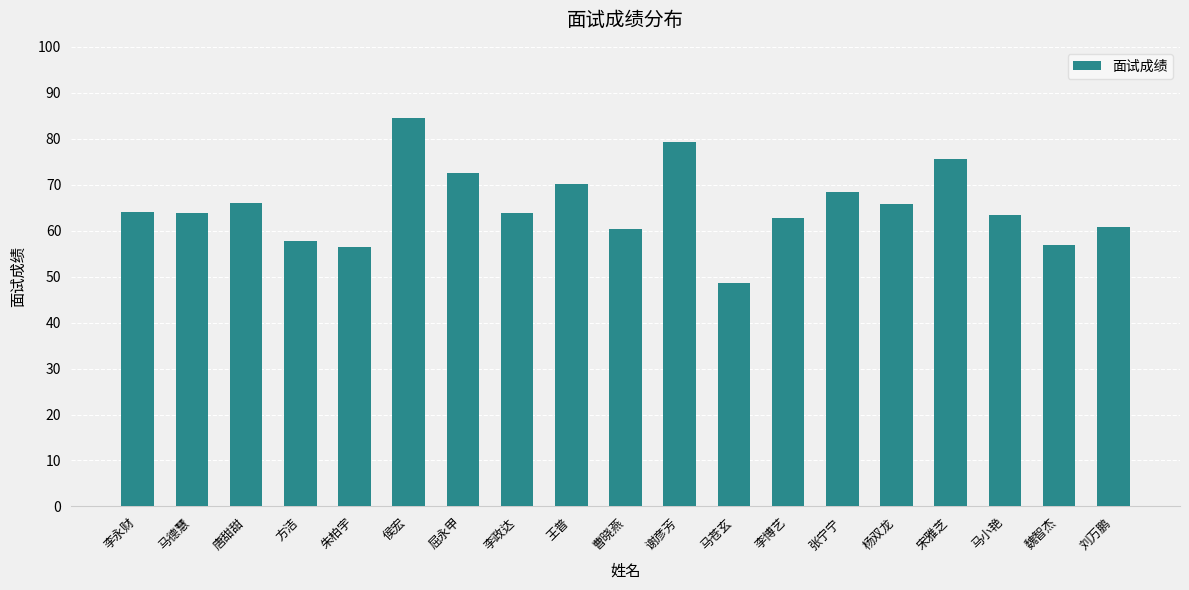

What is the difference between the maximum and minimum values?

36.0